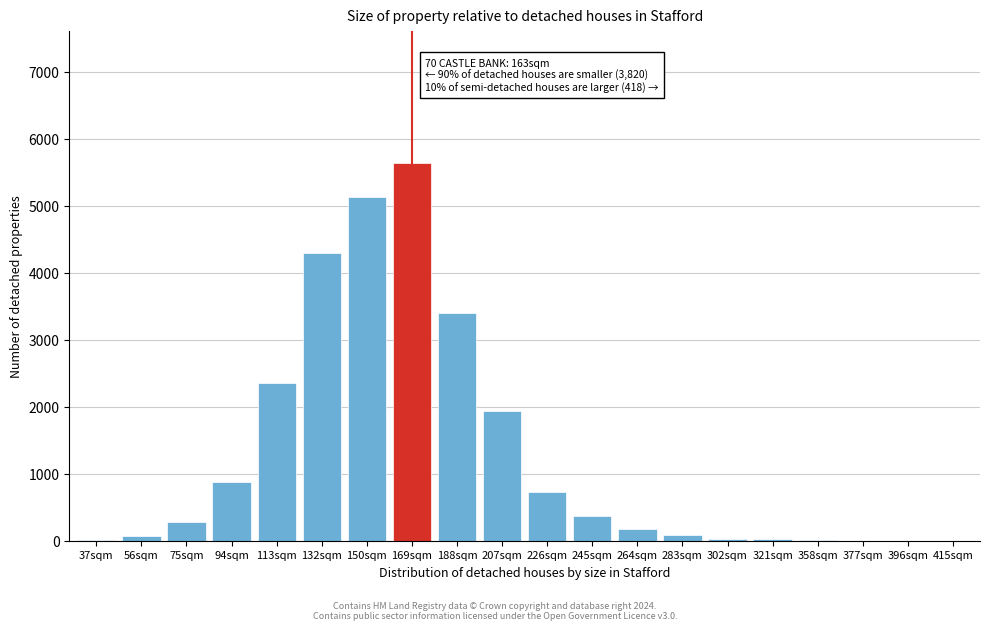

What is the sum of all values?

25393